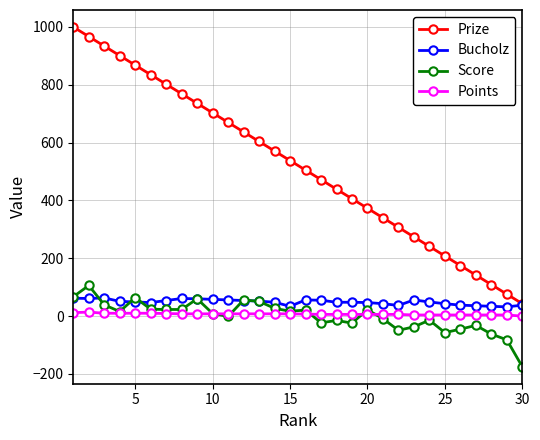

Which series has the largest total across all categories?

Prize